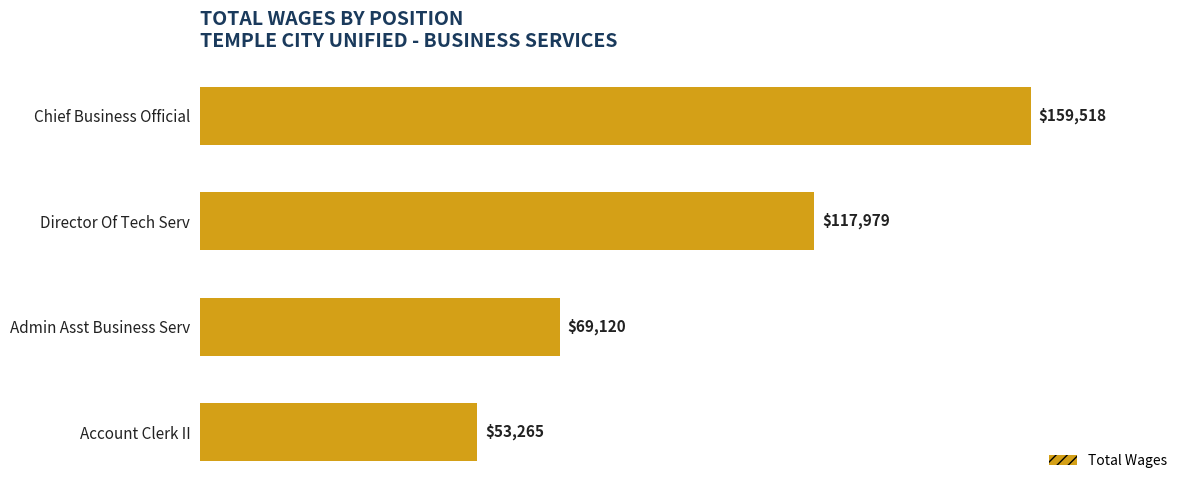

How many values are between 69120 and 159518?

3